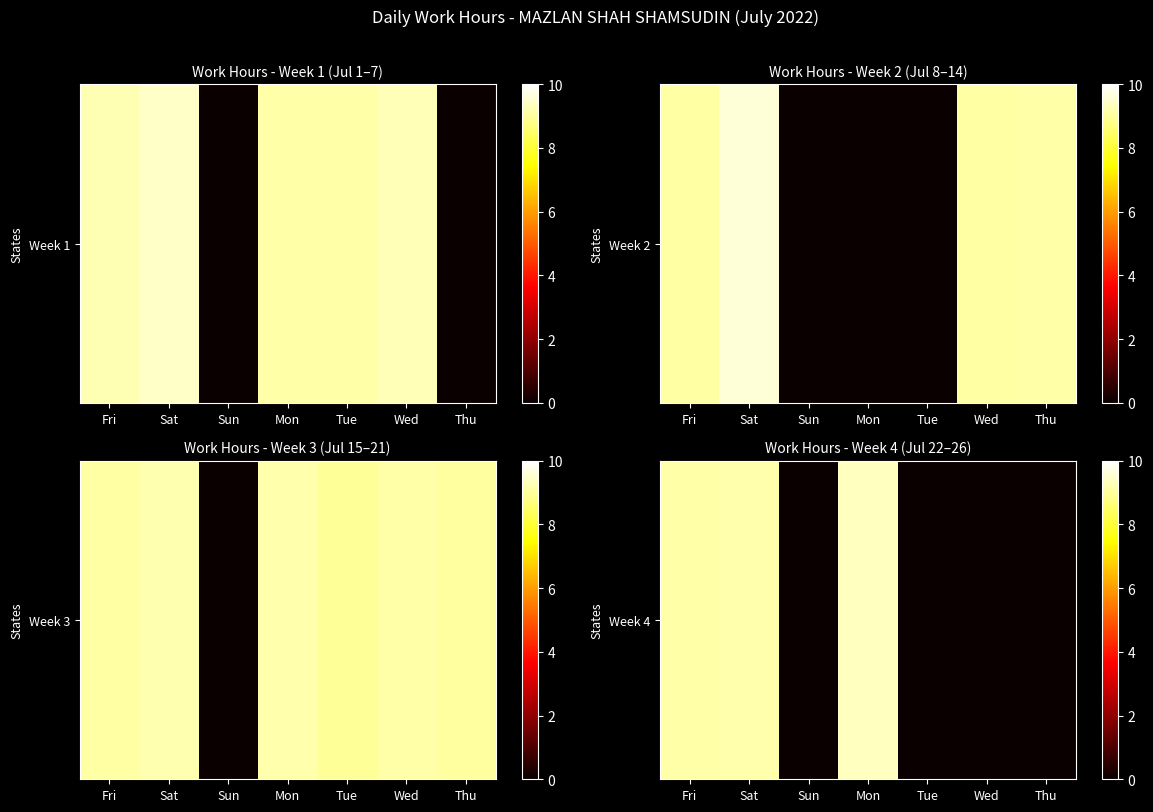

Is it true that the value at Wed is 0.0?

True